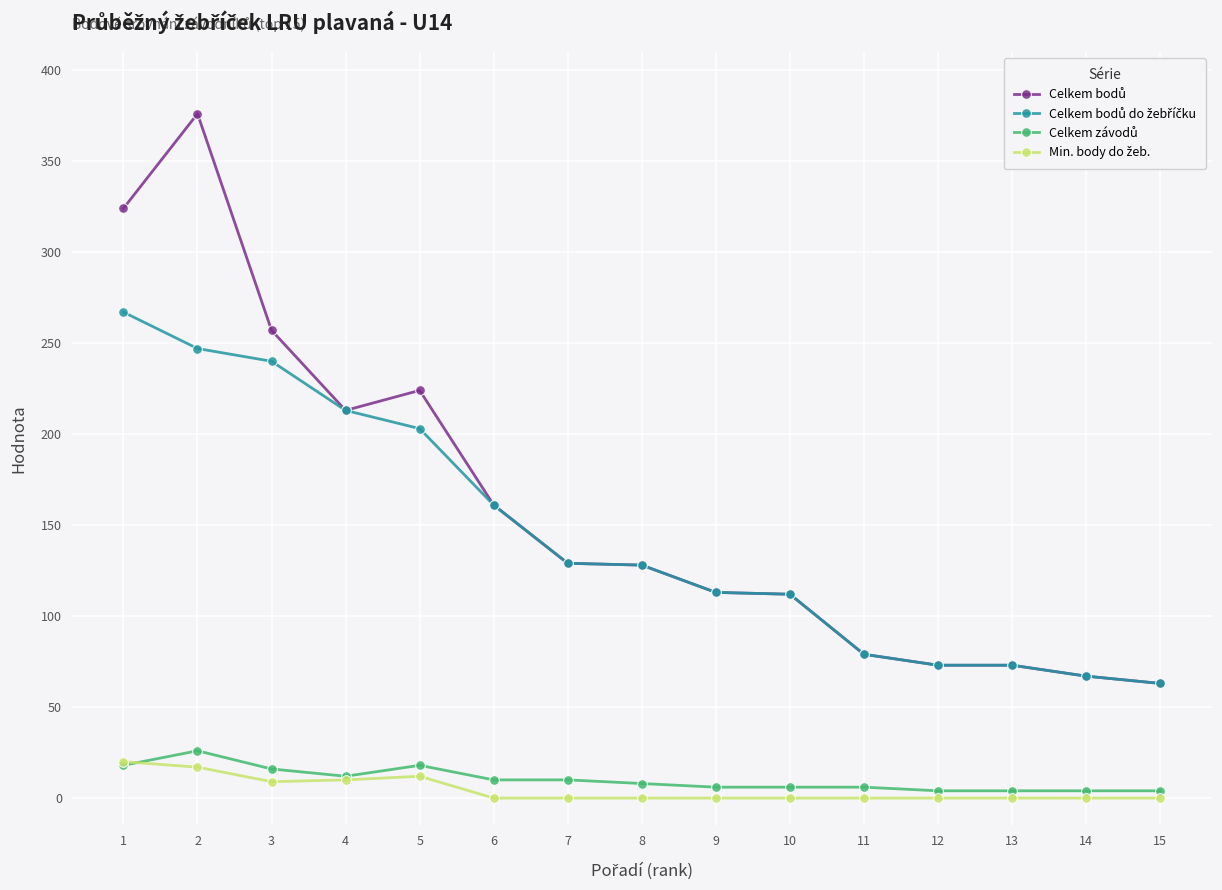

What is the maximum value shown in the chart?

376